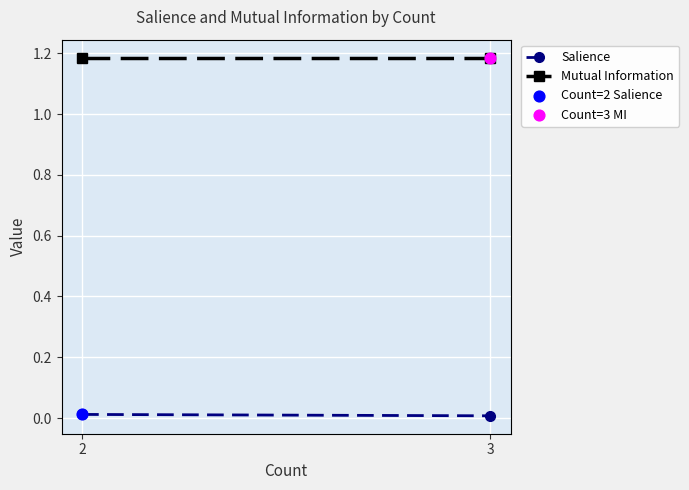

Which series contains the lowest Y value?

Count=2 Salience